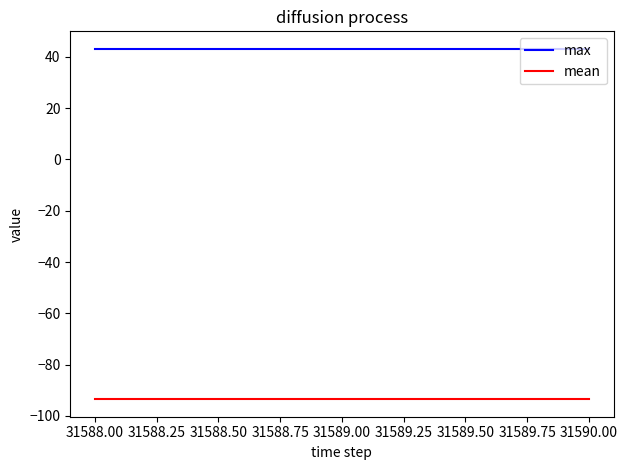

Rank the series by their average value, from lowest to highest.

mean, max